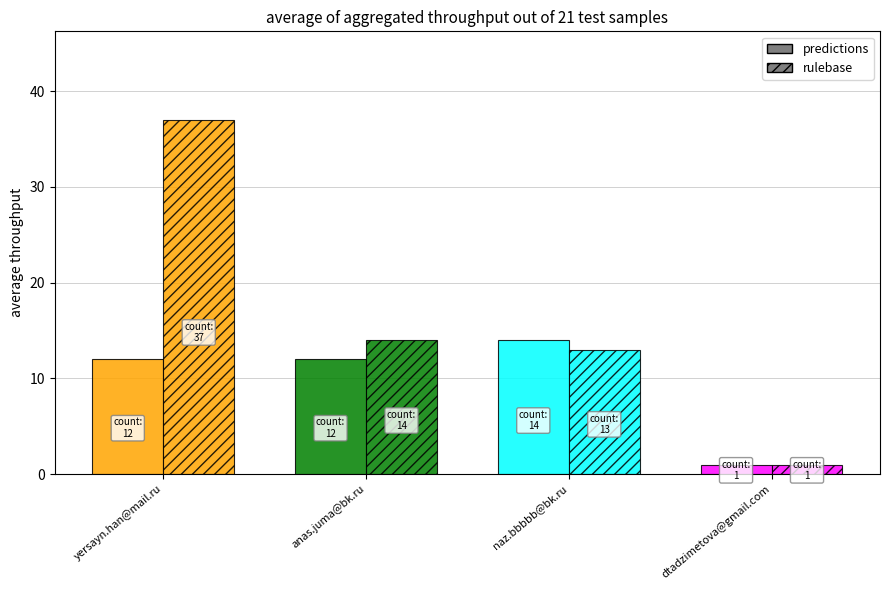

Count the number of data series in this chart.

2